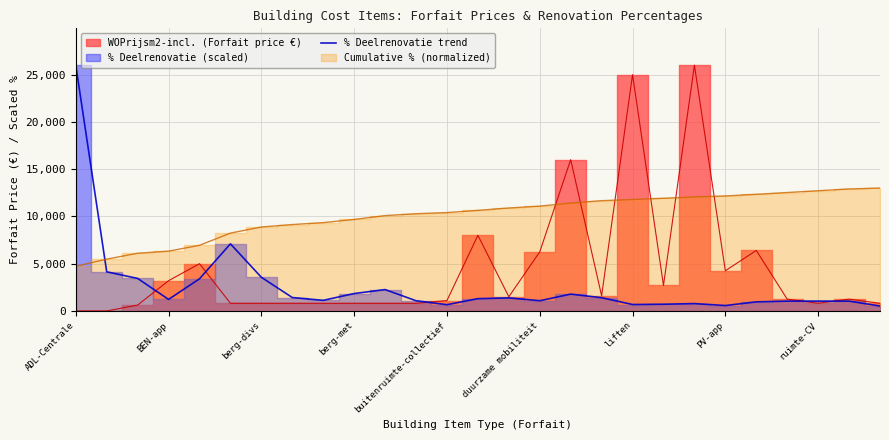

Which category has the highest value in the % Deelrenovatie trend series?

ADL-Centrale